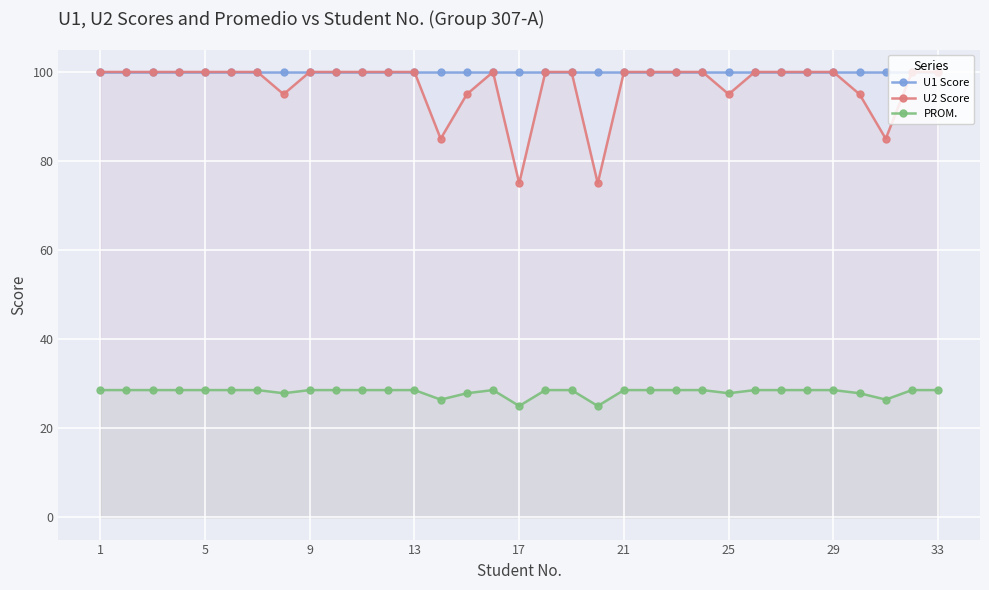

True or false: U2 Score and U1 Score cross at least once.

False